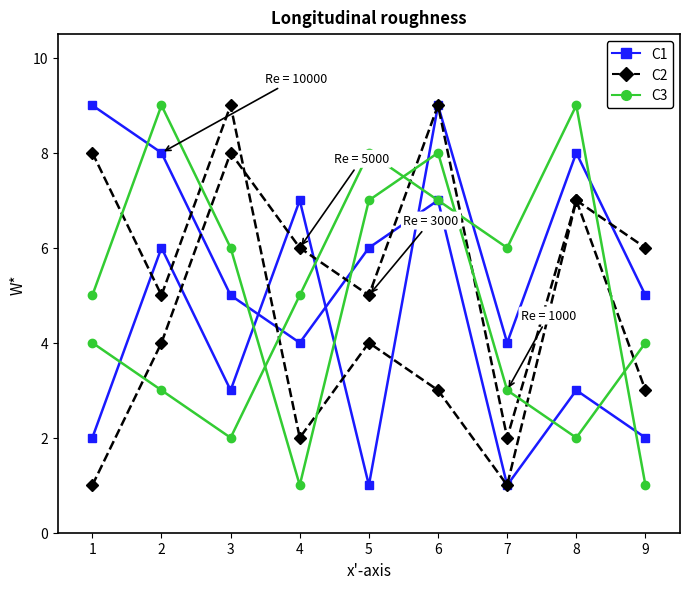

Does the chart display data point markers on the line(s)?

Yes